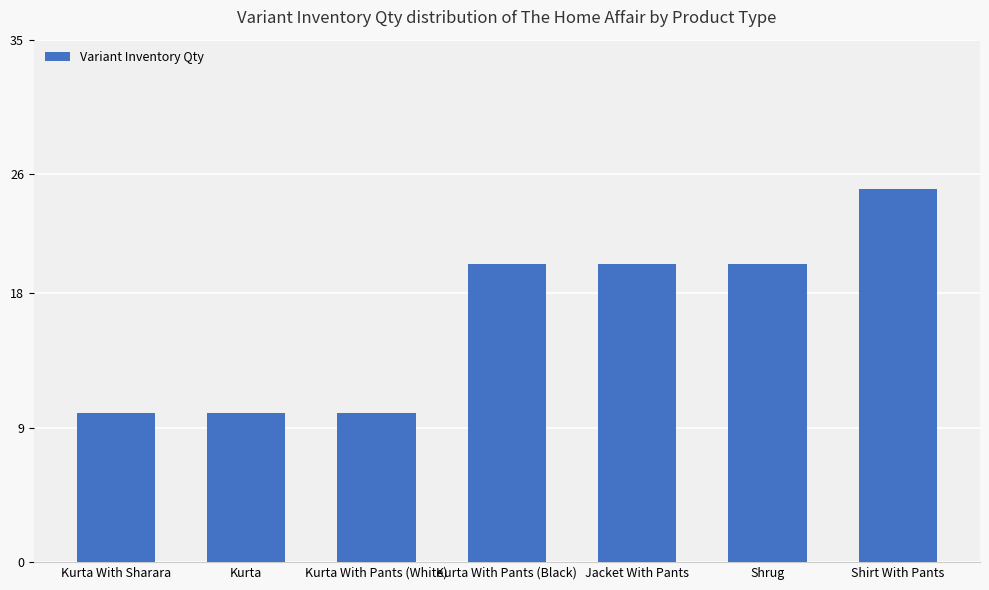

What is the difference between the maximum and minimum values?

15